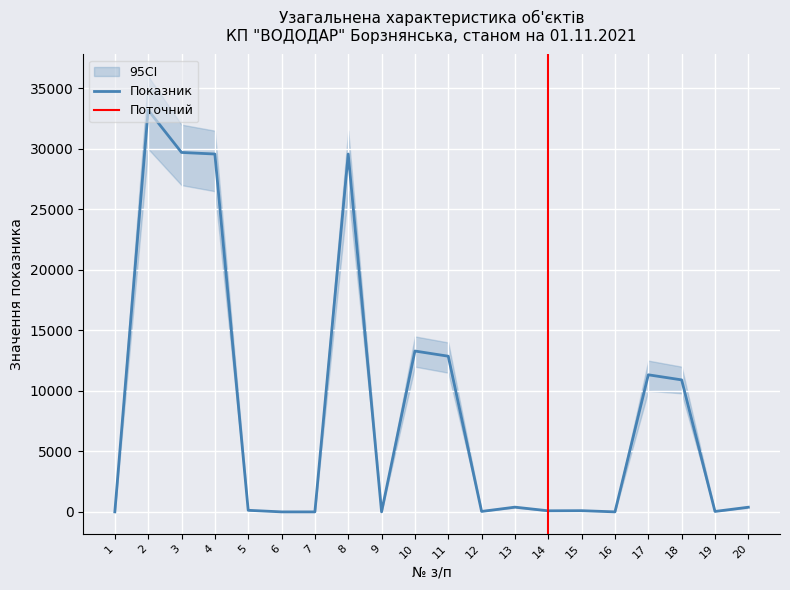

Reading left to right, what are all the values shown in this chart?

Показник: 1=1.0	2=33200.0	3=29702.0	4=29571.0	5=131.0	6=0.0	7=0.0	8=29571.0	9=2.2	10=13292.0	11=12864.0	12=37.0	13=391.0	14=89.5	15=99.6	16=0.4	17=11328.0	18=10907.0	19=36.0	20=385.0
CI_low: 1=0.0	2=30000.0	3=27000.0	4=26500.0	5=100.0	6=0.0	7=0.0	8=26500.0	9=1.5	10=12000.0	11=11500.0	12=30.0	13=350.0	14=82.0	15=95.0	16=0.3	17=10000.0	18=9800.0	19=30.0	20=340.0
CI_high: 1=2.0	2=36000.0	3=32000.0	4=31500.0	5=160.0	6=10.0	7=10.0	8=31500.0	9=3.0	10=14500.0	11=14000.0	12=45.0	13=430.0	14=96.0	15=100.0	16=0.6	17=12500.0	18=12000.0	19=42.0	20=430.0